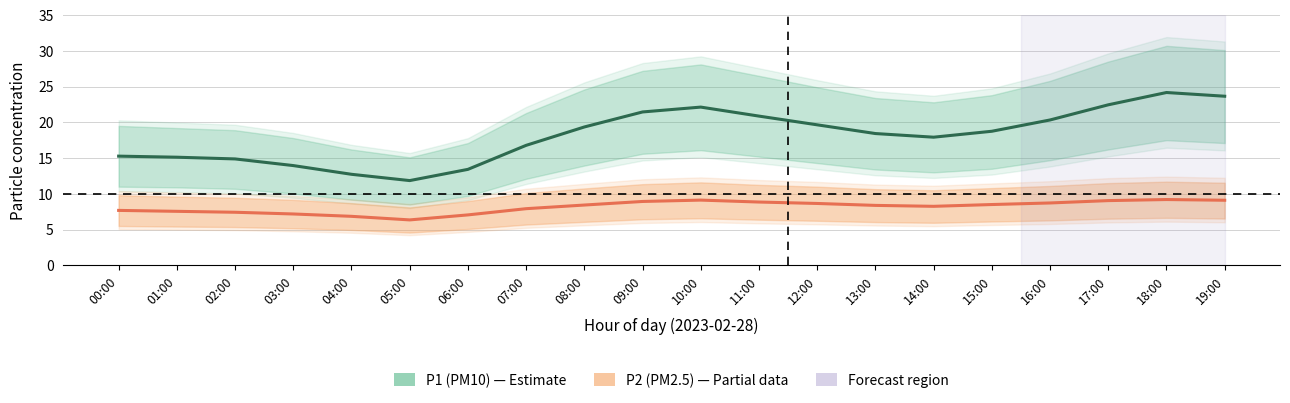

Rank the series at 05:00 from lowest to highest value.

P2 (PM2.5), P1 (PM10)